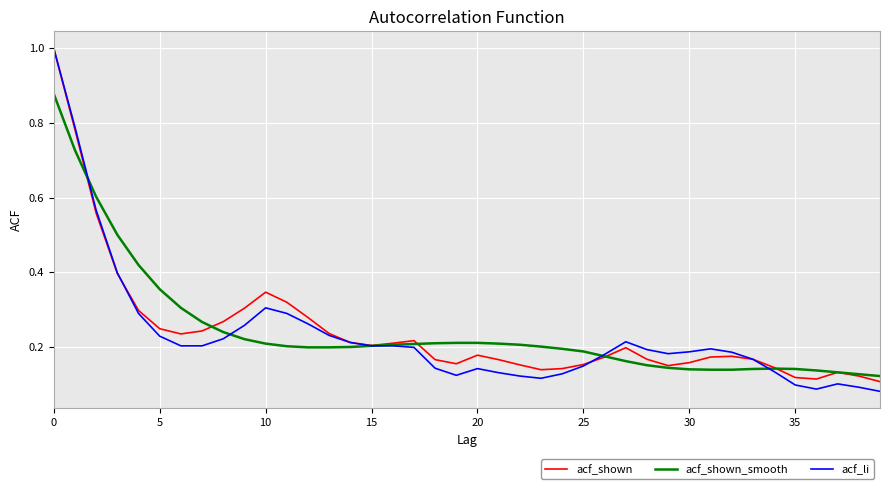

What is the sum of all acf_shown values?

9.7